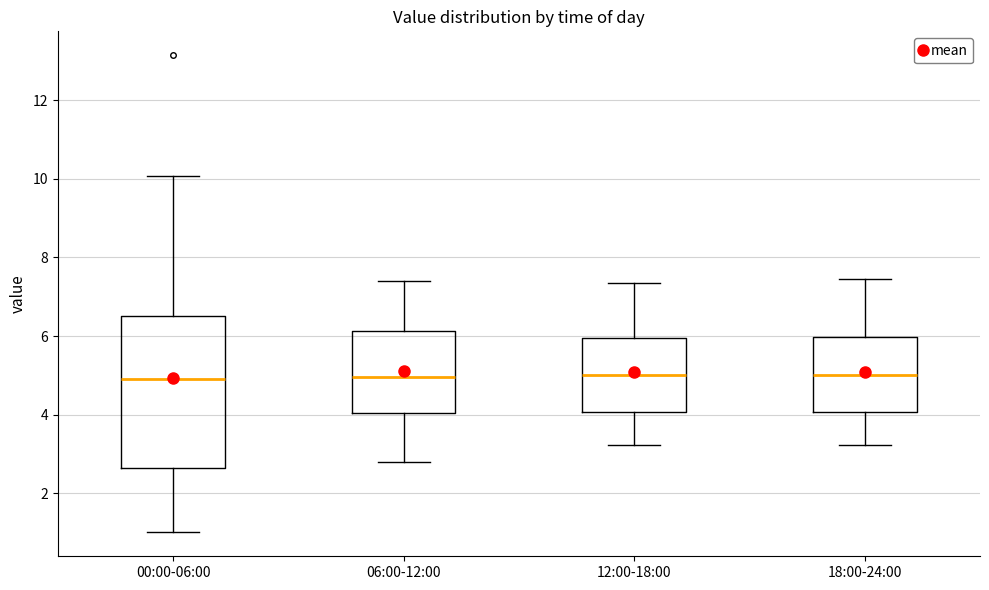

Reading left to right, transcribe this box plot: for each box, give where its median line is, the range the box spans, and where its two whiskers end, as read against the y-axis. The values are not printed on the chart, so give them approximately, as read against the axis.

00:00-06:00: median 5.0, box 2.6 to 6.6, whiskers 1.0 to 10.0
06:00-12:00: median 5.0, box 4.0 to 6.2, whiskers 2.8 to 7.4
12:00-18:00: median 5.0, box 4.0 to 6.0, whiskers 3.2 to 7.4
18:00-24:00: median 5.0, box 4.0 to 6.0, whiskers 3.2 to 7.4